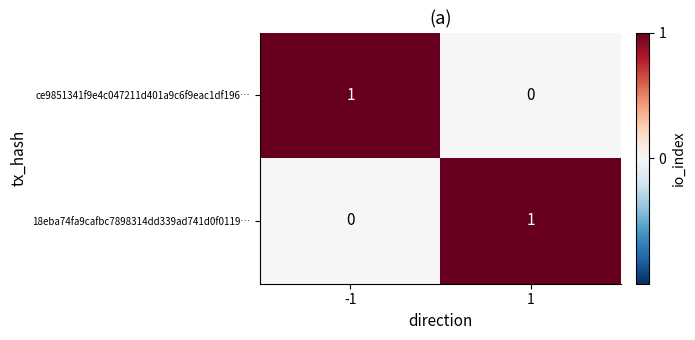

Rank the series at 1 from lowest to highest value.

ce9851341f9e4c047211d401a9c6f9eac1df196…, 18eba74fa9cafbc7898314dd339ad741d0f0119…